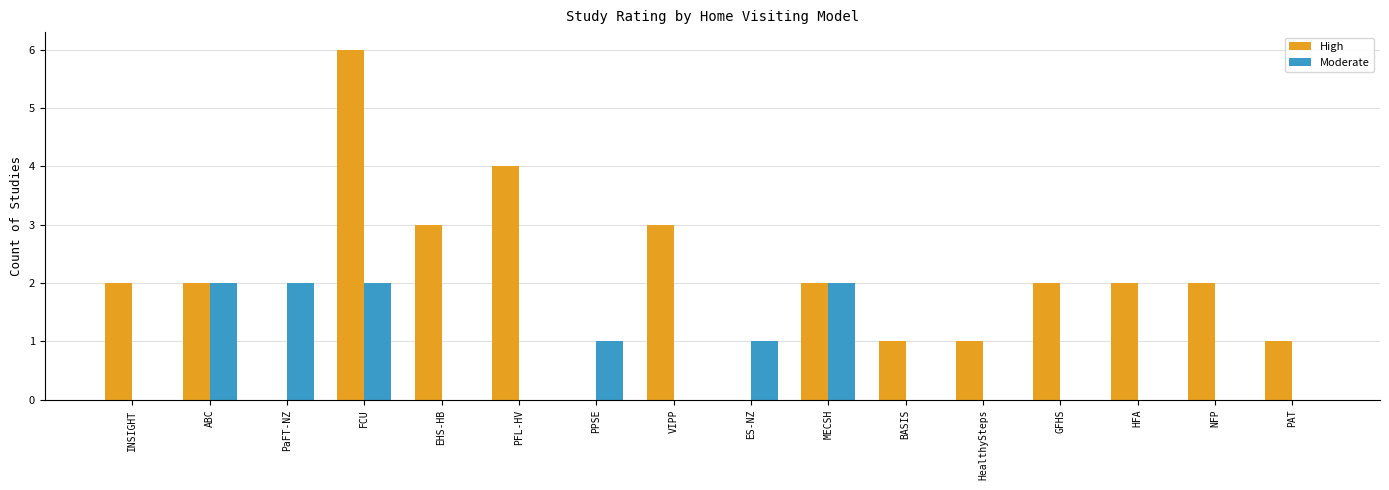

Which series has the largest total across all categories?

High